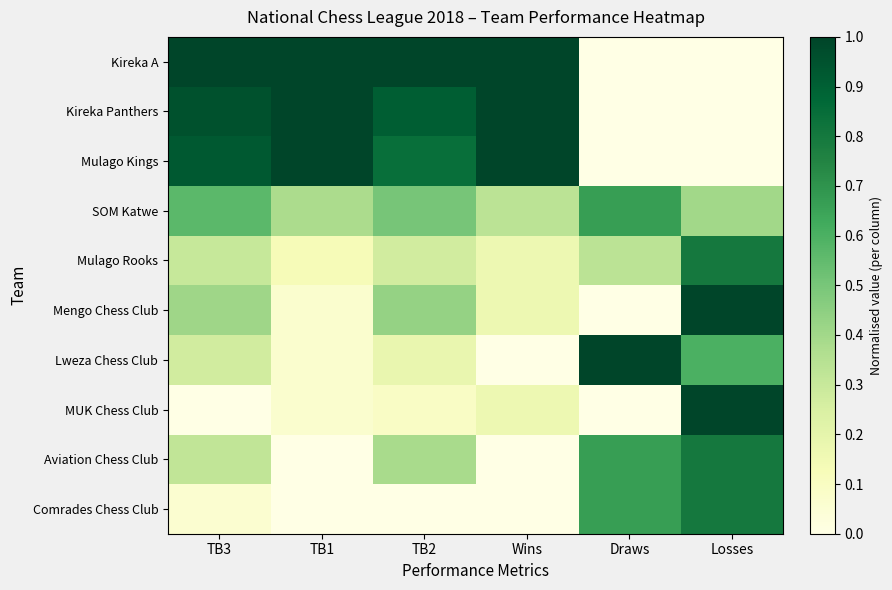

Rank the series by their maximum value, from highest to lowest.

Kireka A, Kireka Panthers, Mulago Kings, Mengo Chess Club, Lweza Chess Club, MUK Chess Club, Mulago Rooks, Aviation Chess Club, Comrades Chess Club, SOM Katwe